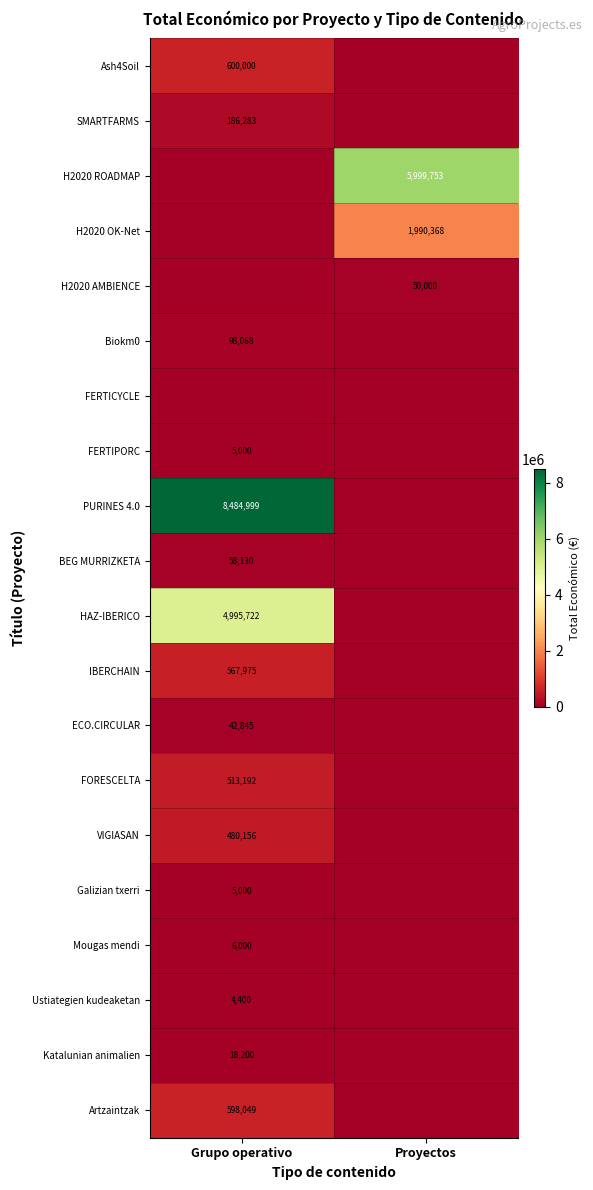

True or false: VIGIASAN has a value of 722757 at Grupo operativo.

False